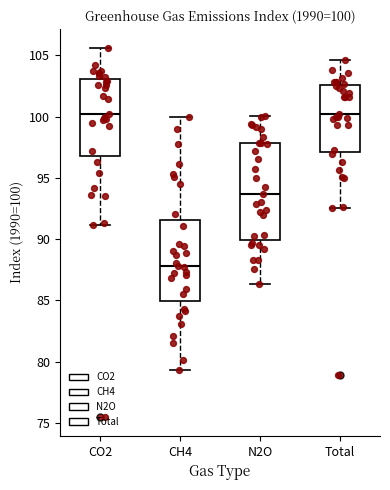

Comparing the boxes themselves (not the whiskers), which one is the tallest?

N2O